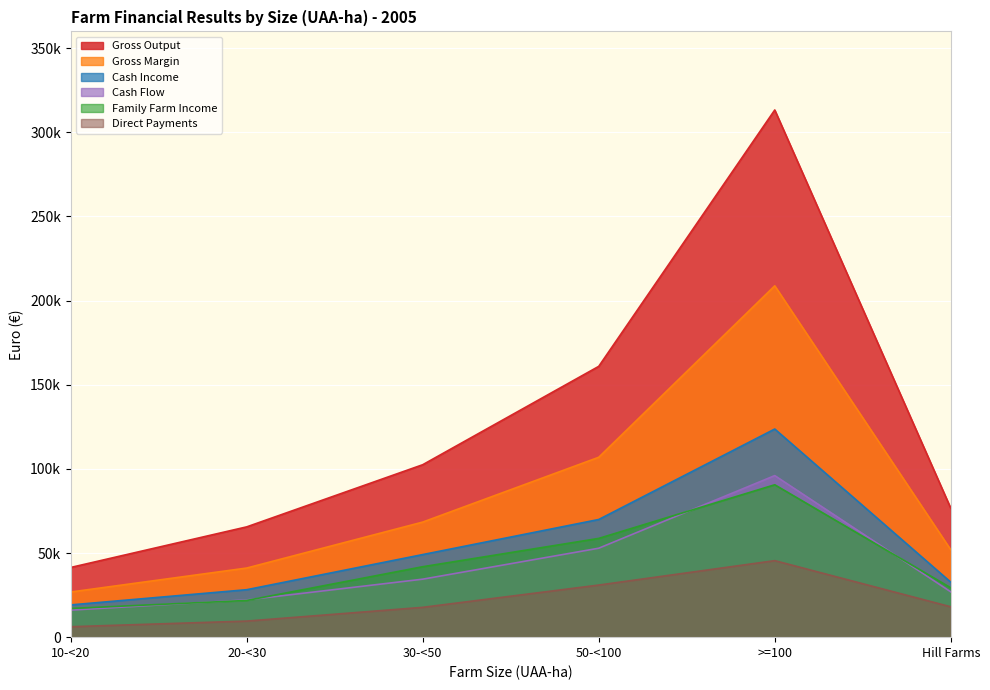

What is the smallest value displayed?

6206